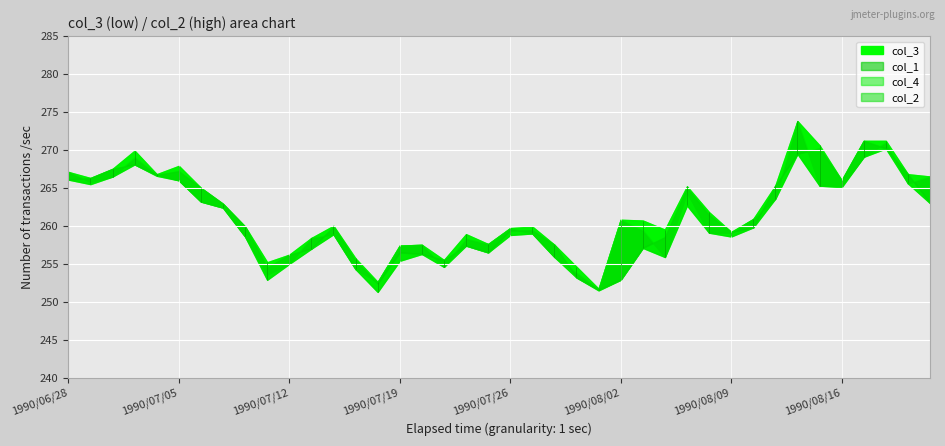

Count the number of data series in this chart.

4